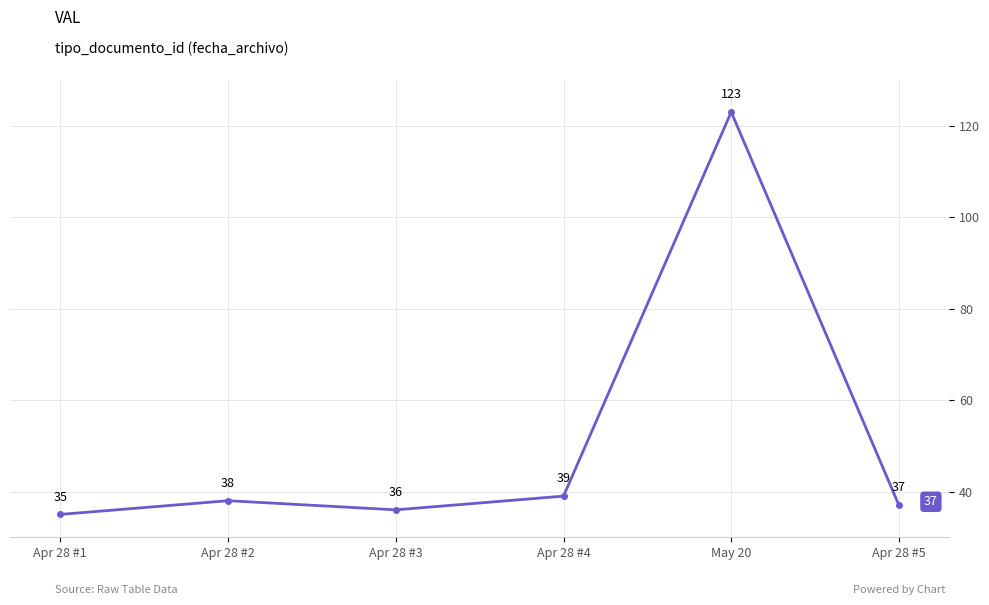

Rank the categories by value from lowest to highest.

Apr 28 #1, Apr 28 #3, Apr 28 #5, Apr 28 #2, Apr 28 #4, May 20